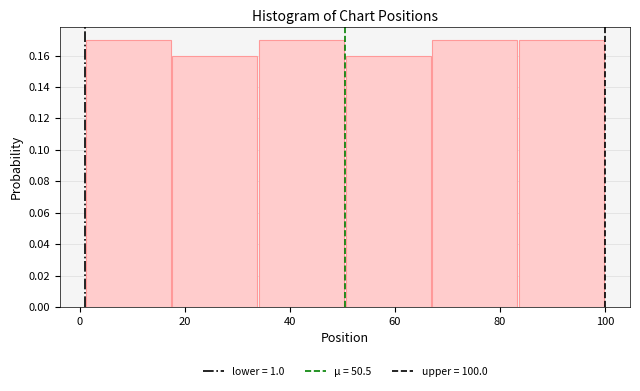

Reading left to right, list every bar in this chart as the range it spans on the x-axis followed by its height. Neither the bar edges nor the heights are printed on the chart, so give them approximately, as read against the axes.

1.0 to 17.5: 0.17
17.5 to 34.0: 0.16
34.0 to 50.5: 0.17
50.5 to 67.0: 0.16
67.0 to 83.5: 0.17
83.5 to 100.0: 0.17